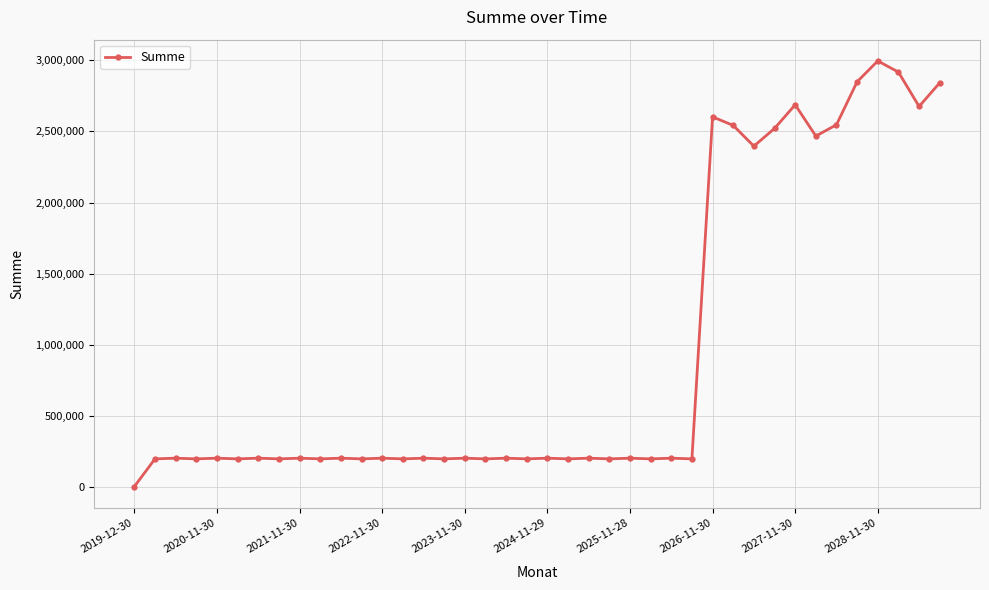

True or false: the data has more than 2 interior local peaks.

True